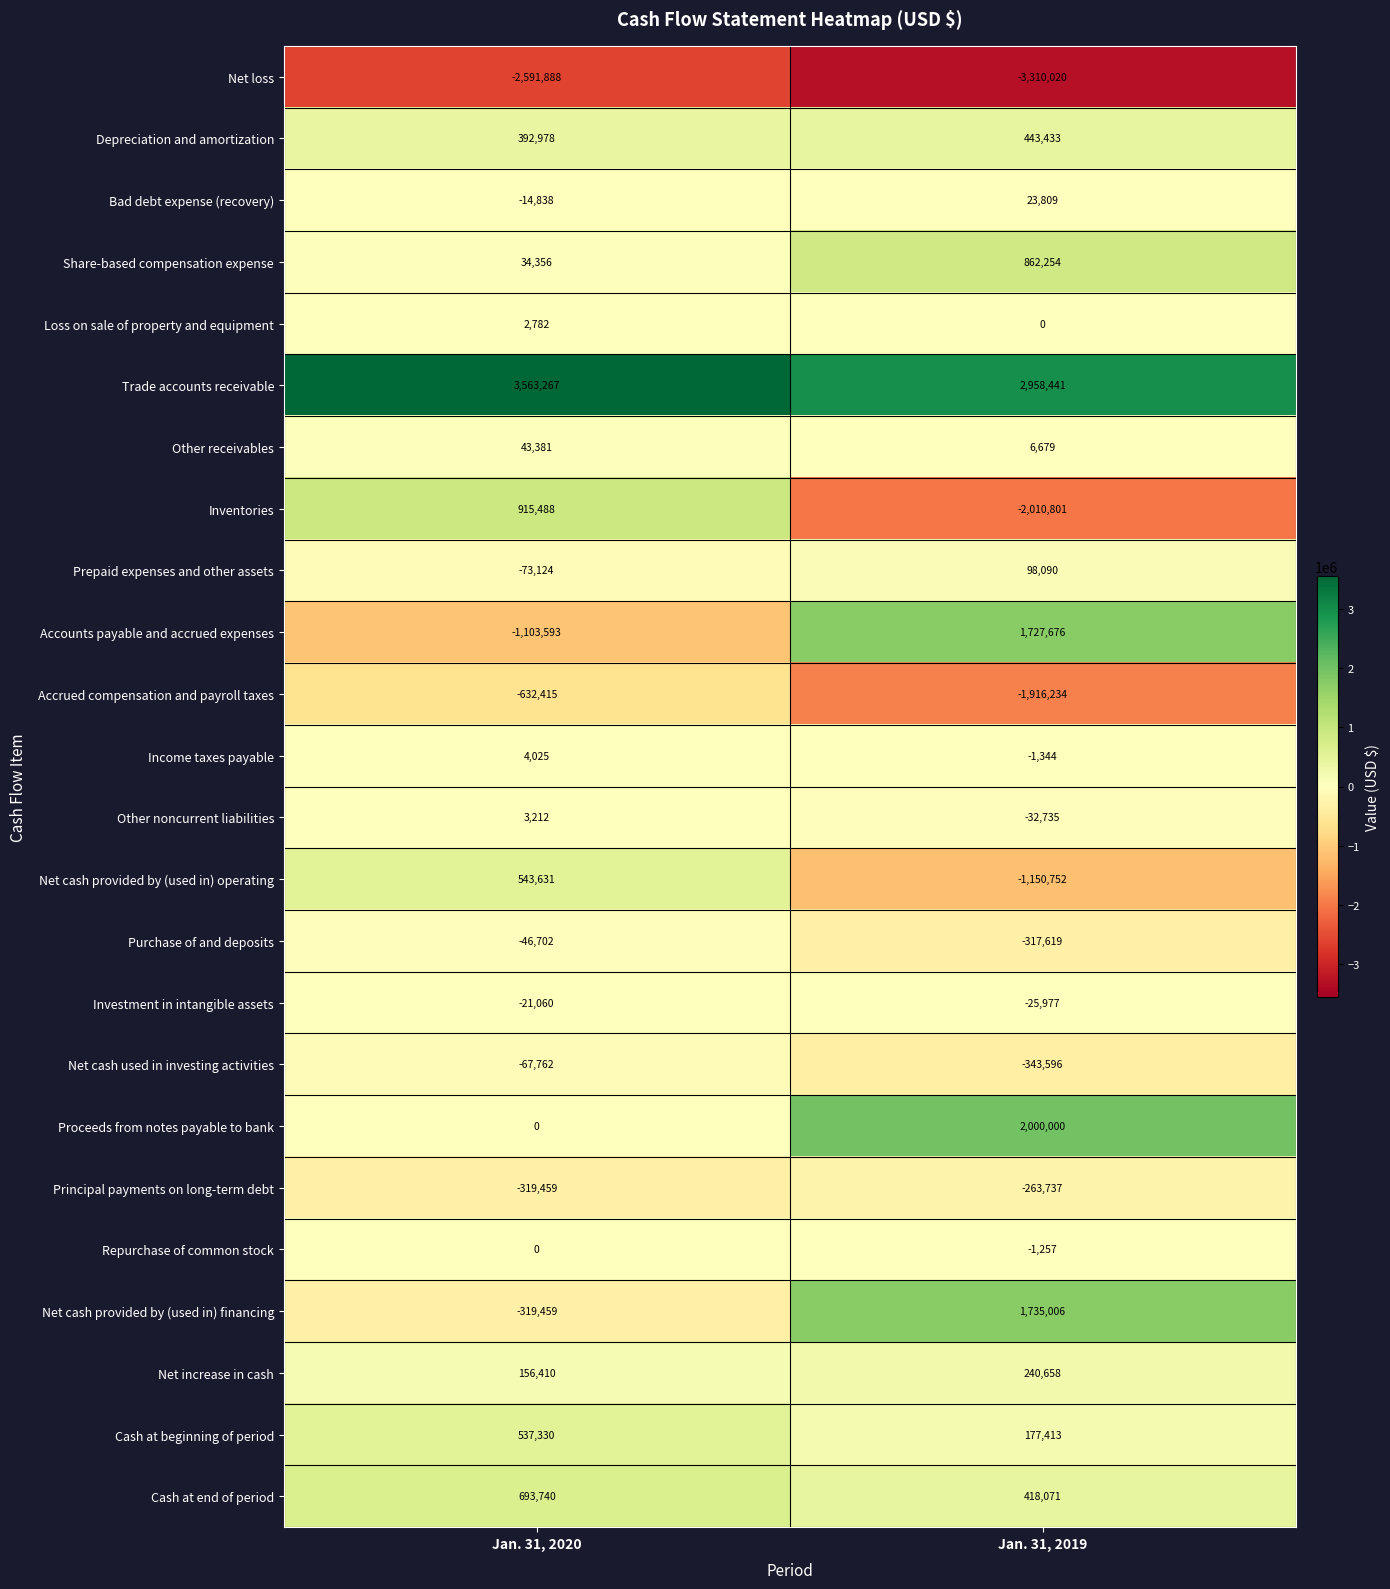

Which series has the largest range (max minus min)?

Inventories